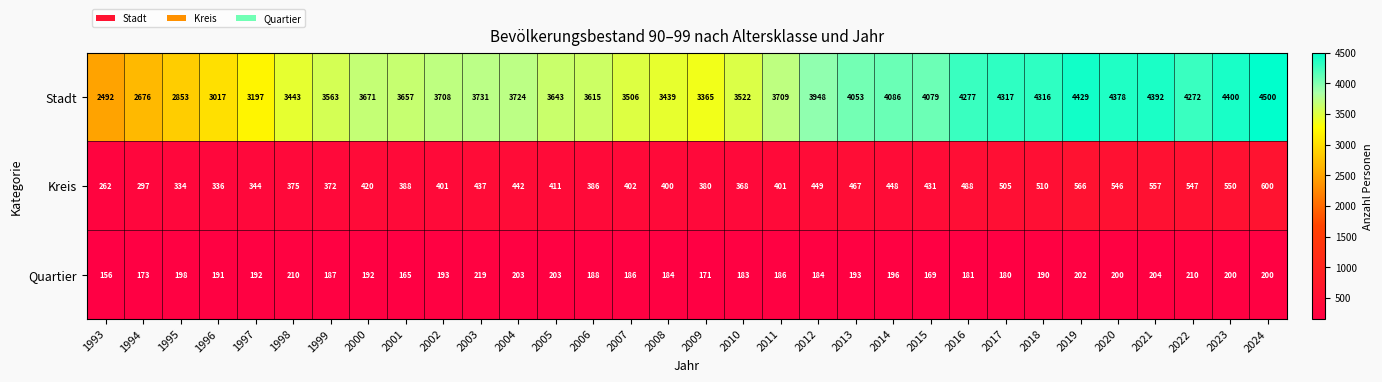

At which label is Kreis closest to 431?

2015